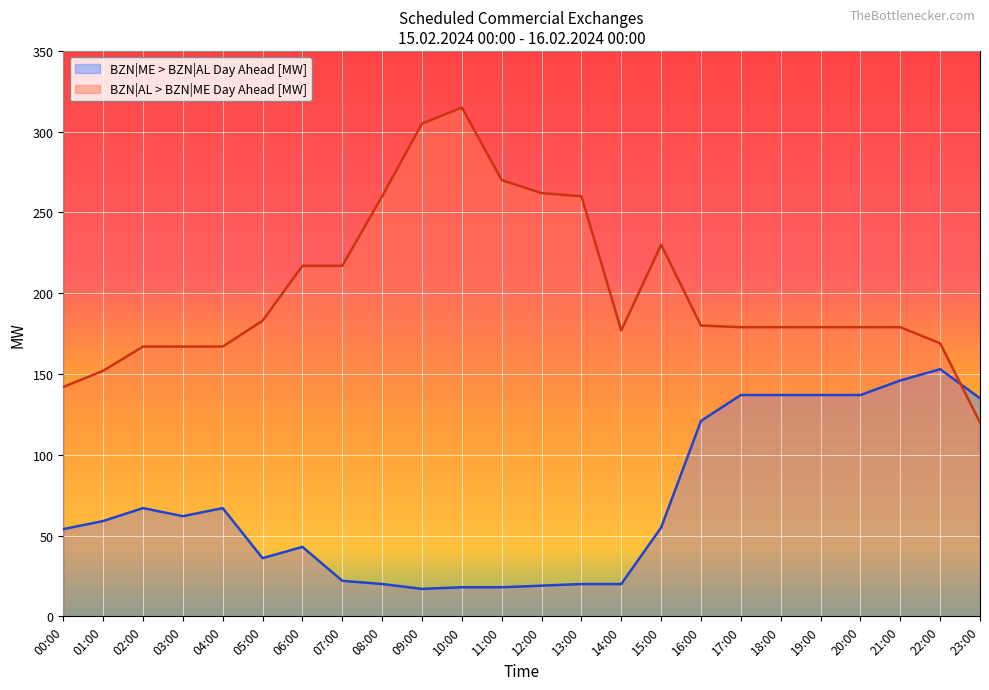

How many lines are shown in the chart?

2